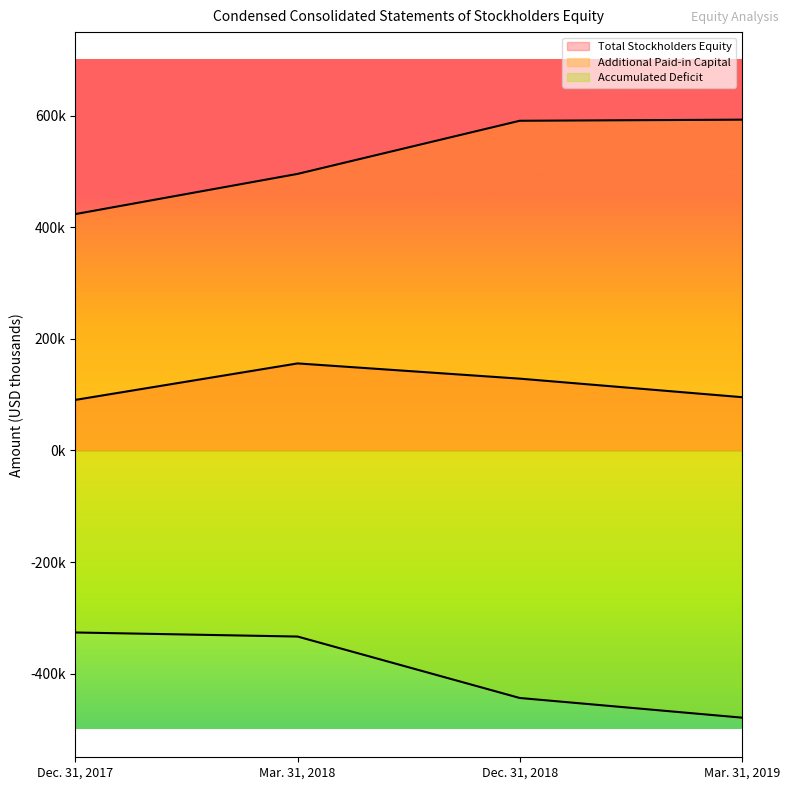

What is the label of the 1st point from the right?

Mar. 31, 2019